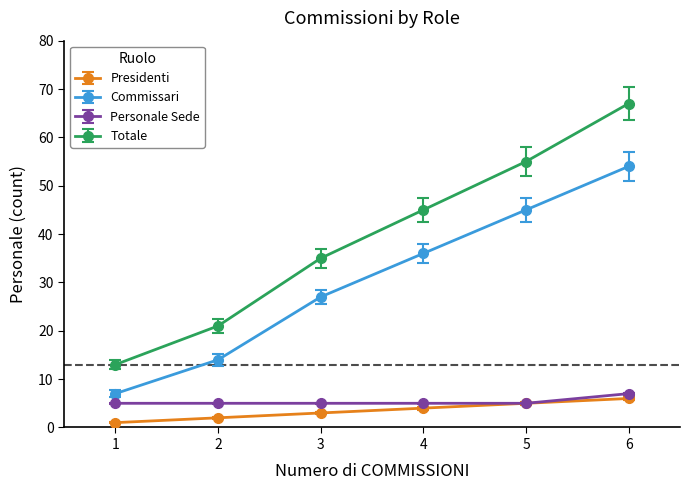

What is the value of the Presidenti point at the 1st from the left?

1